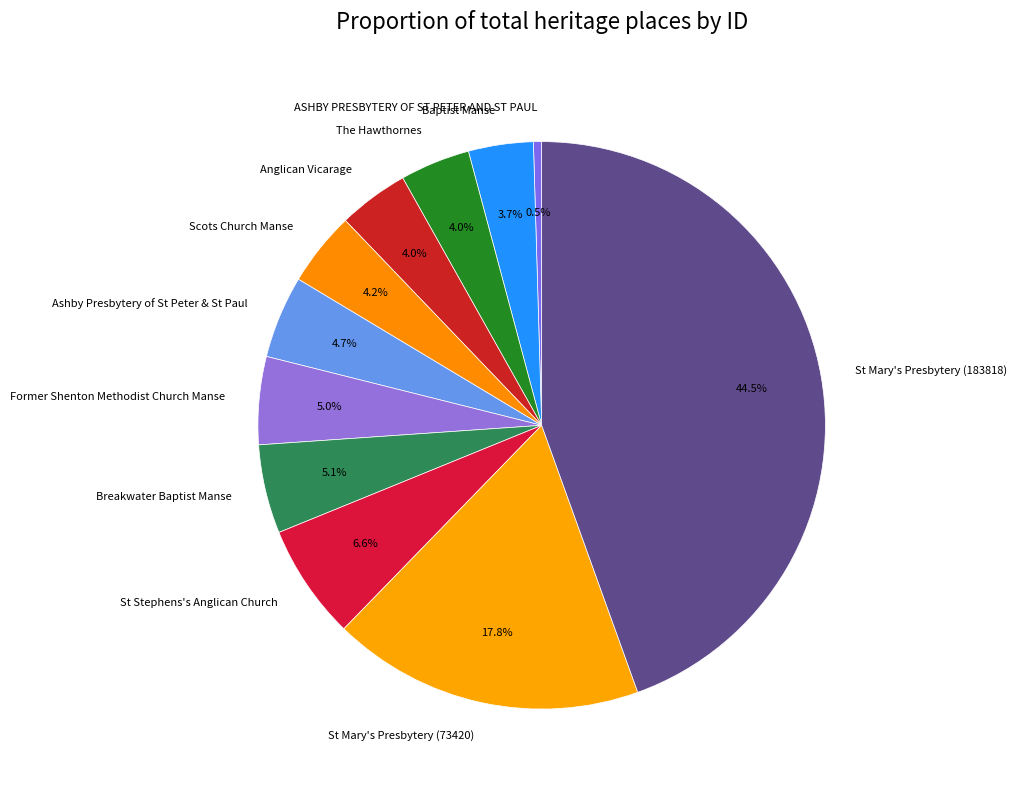

What portion of the pie excludes St Stephens's Anglican Church?

93.4%